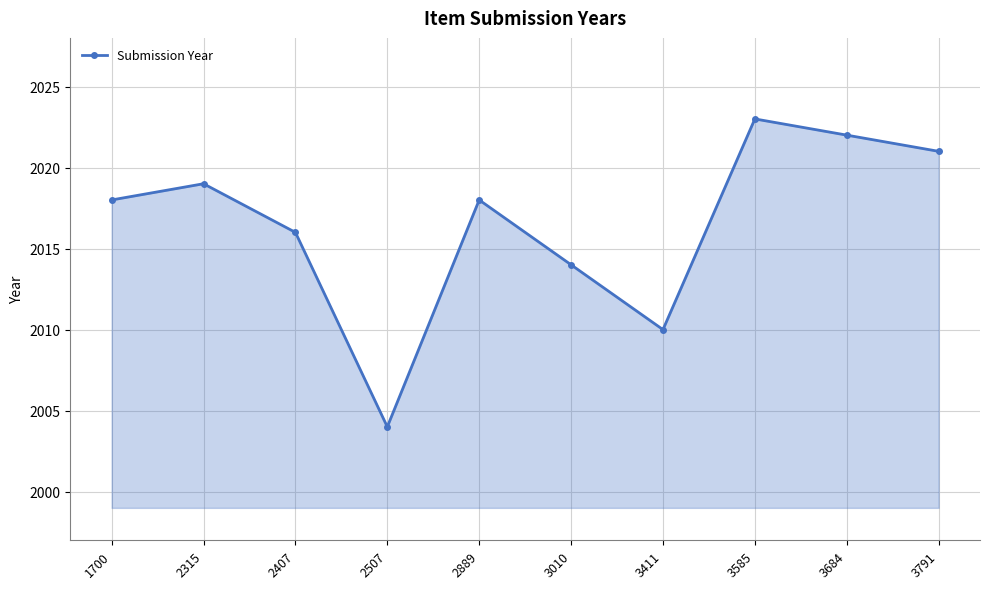

The chart shows a value of 1128 at 2407. True or false?

False